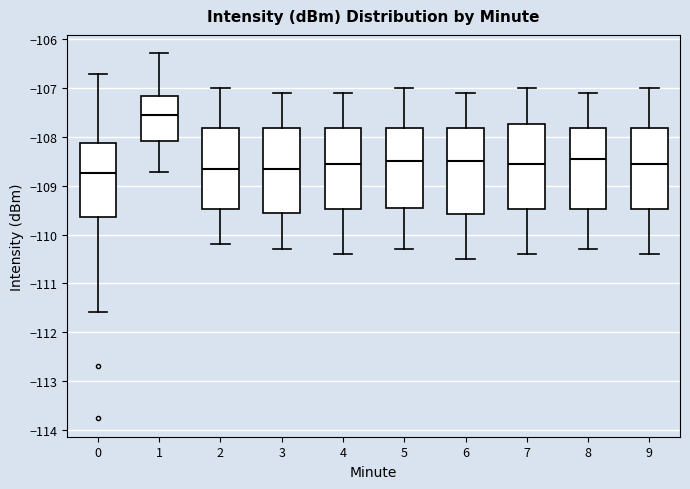

Reading left to right, read every box against the y-axis: the position of its median line, the range the box covers, and the ends of its whiskers. The values are not printed on the chart, so give them approximately, as read against the axis.

0: median -108.7, box -109.6 to -108.1, whiskers -111.6 to -106.7
1: median -107.5, box -108.1 to -107.1, whiskers -108.7 to -106.3
2: median -108.6, box -109.5 to -107.8, whiskers -110.2 to -107.0
3: median -108.6, box -109.5 to -107.8, whiskers -110.3 to -107.1
4: median -108.5, box -109.5 to -107.8, whiskers -110.4 to -107.1
5: median -108.5, box -109.4 to -107.8, whiskers -110.3 to -107.0
6: median -108.5, box -109.6 to -107.8, whiskers -110.5 to -107.1
7: median -108.5, box -109.5 to -107.7, whiskers -110.4 to -107.0
8: median -108.4, box -109.5 to -107.8, whiskers -110.3 to -107.1
9: median -108.5, box -109.5 to -107.8, whiskers -110.4 to -107.0